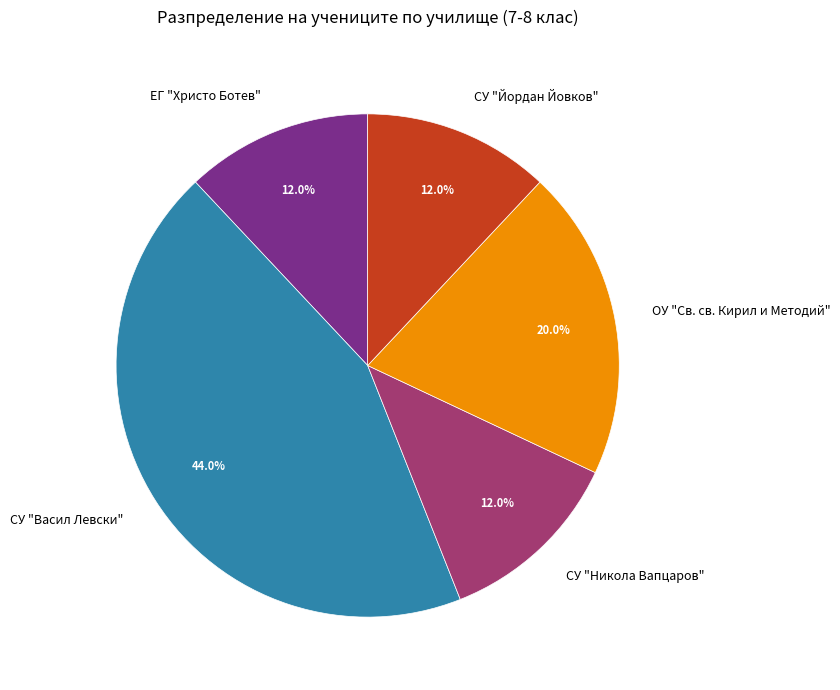

What is the total percentage of ЕГ "Христо Ботев" and СУ "Никола Вапцаров"?

24.0%